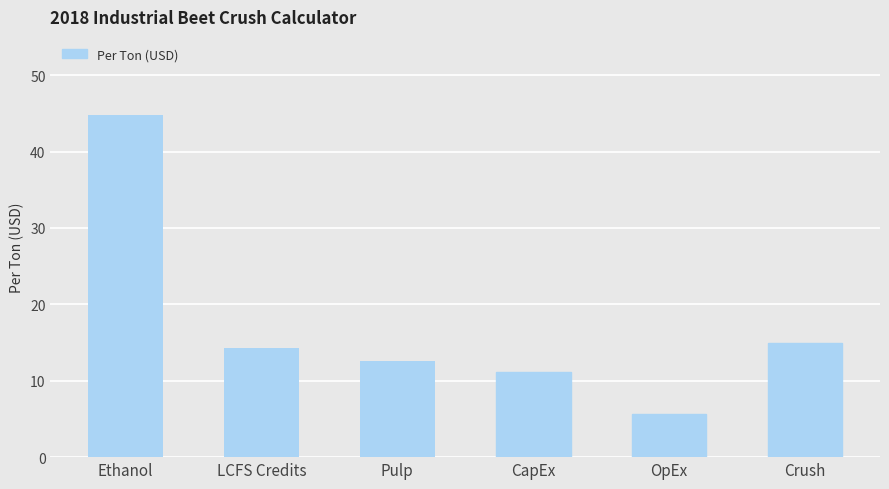

What is the sum of all values?

103.4